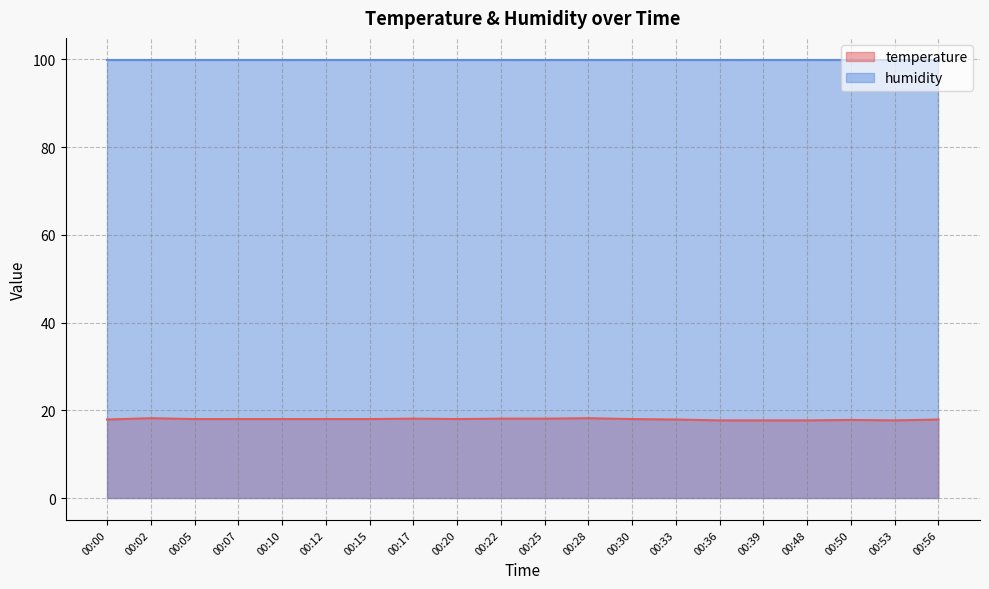

List the labels in order of value, smallest first.

00:36, 00:39, 00:48, 00:53, 00:50, 00:00, 00:33, 00:56, 00:05, 00:07, 00:10, 00:12, 00:15, 00:20, 00:30, 00:17, 00:22, 00:25, 00:02, 00:28